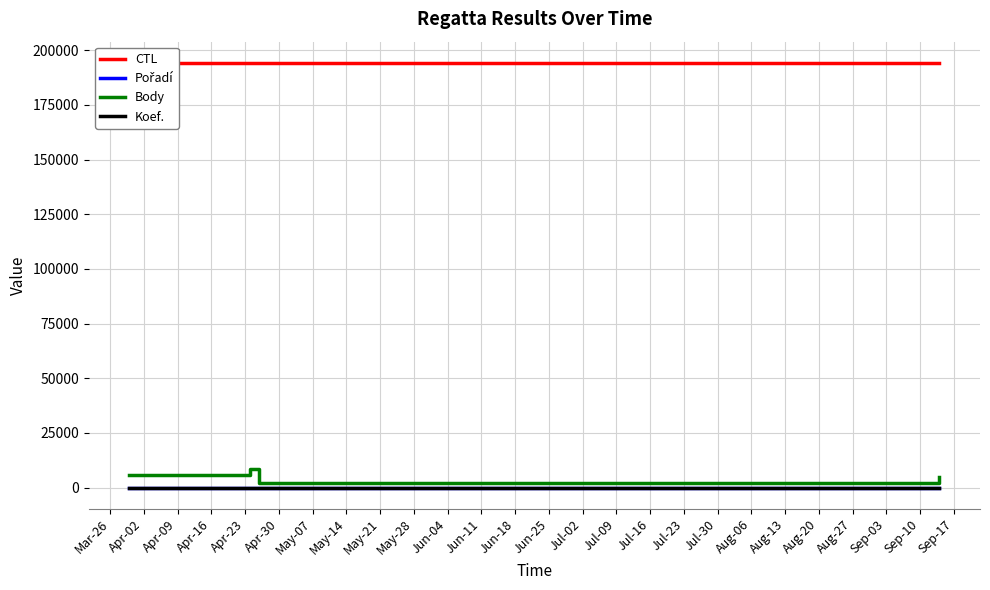

Does the chart display data point markers on the line(s)?

No